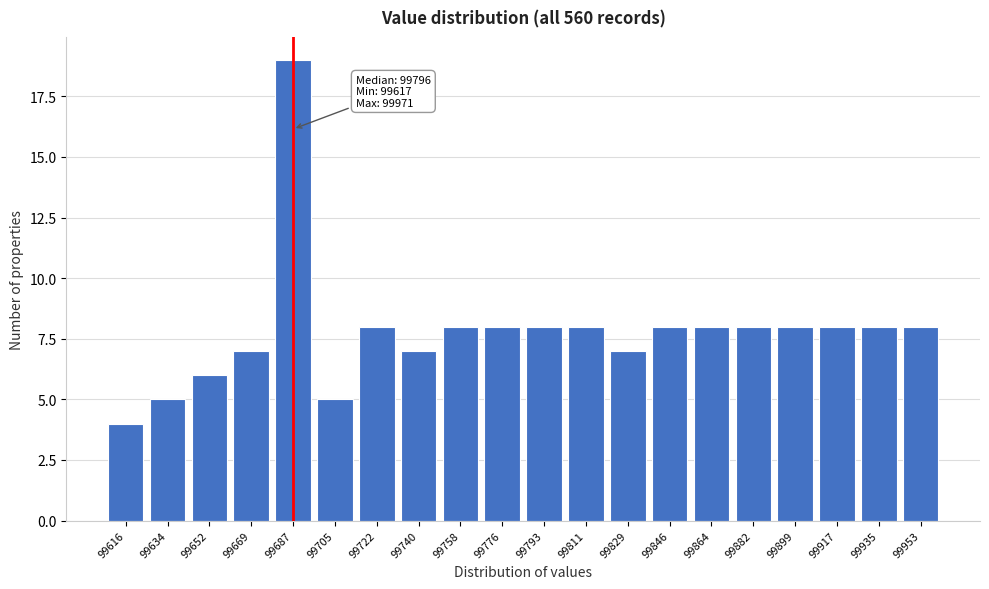

Reading right to left, extract all data points from this chart.

8	8	8	8	8	8	8	7	8	8	8	8	7	8	5	19	7	6	5	4